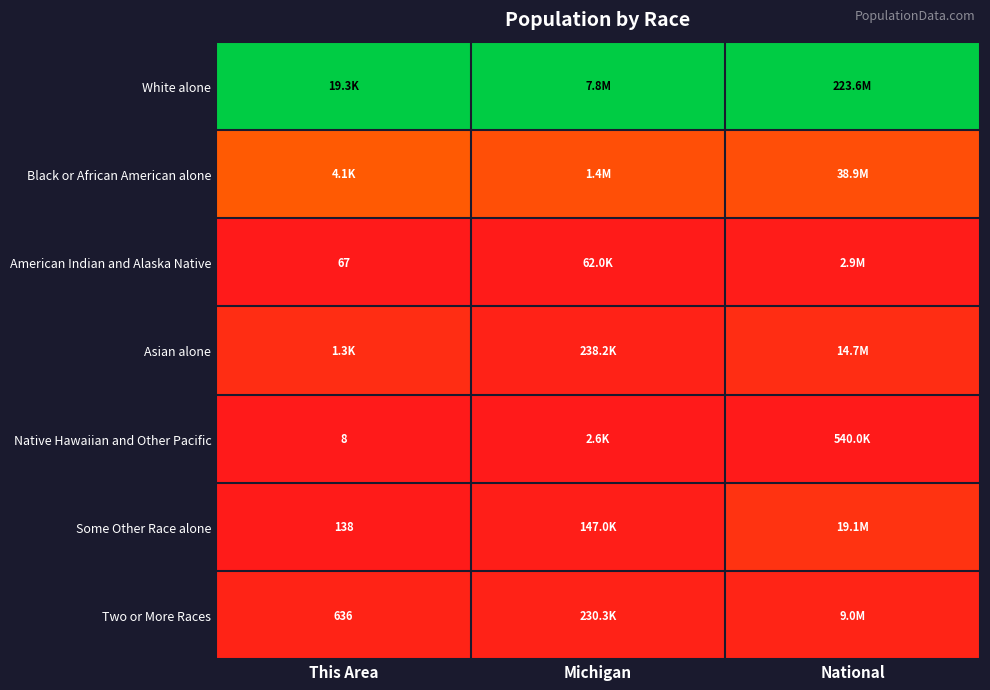

At how many categories does at least one series exceed 0?

3